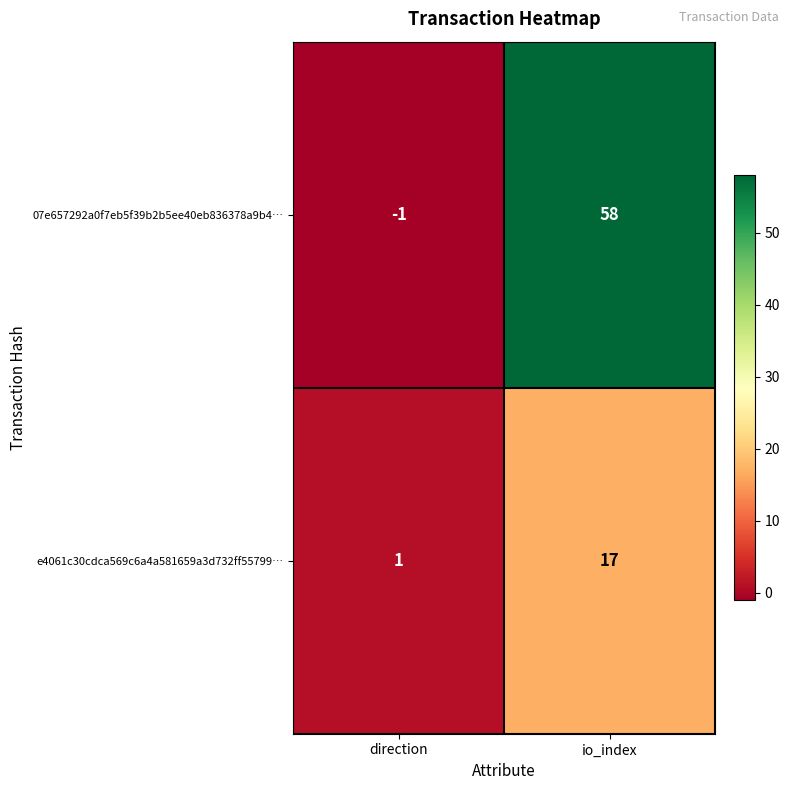

Reading left to right, transcribe all the data shown in this chart.

07e657292a0f7eb5f39b2b5ee40eb836378a9b4…: -1	58
e4061c30cdca569c6a4a581659a3d732ff55799…: 1	17